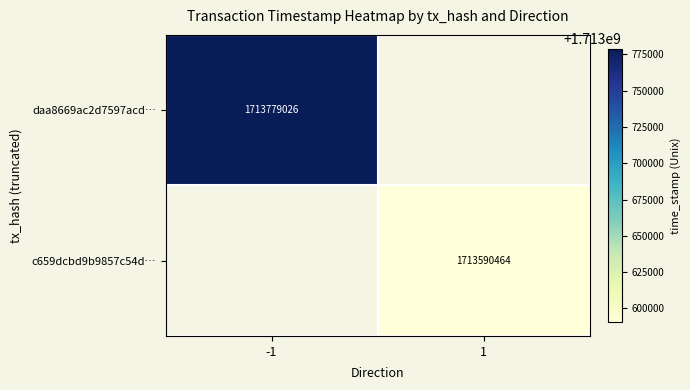

Is the value of c659dcbd9b9857c54d… at 1 greater than the value of daa8669ac2d7597acd… at -1?

No